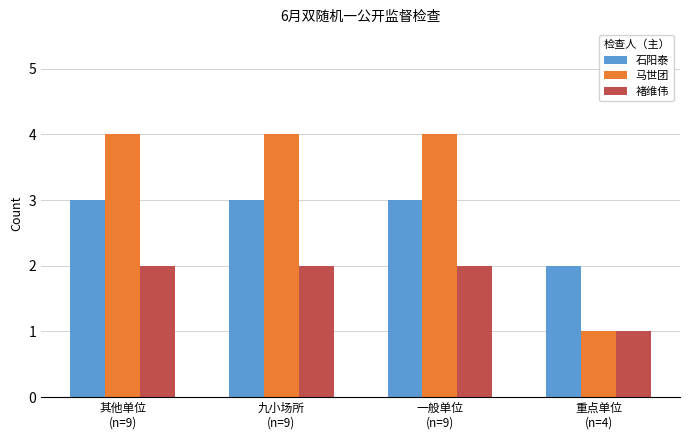

Reading right to left, transcribe all the data shown in this chart.

石阳泰: 重点单位
(n=4)=2	一般单位
(n=9)=3	九小场所
(n=9)=3	其他单位
(n=9)=3
马世团: 重点单位
(n=4)=1	一般单位
(n=9)=4	九小场所
(n=9)=4	其他单位
(n=9)=4
褚维伟: 重点单位
(n=4)=1	一般单位
(n=9)=2	九小场所
(n=9)=2	其他单位
(n=9)=2